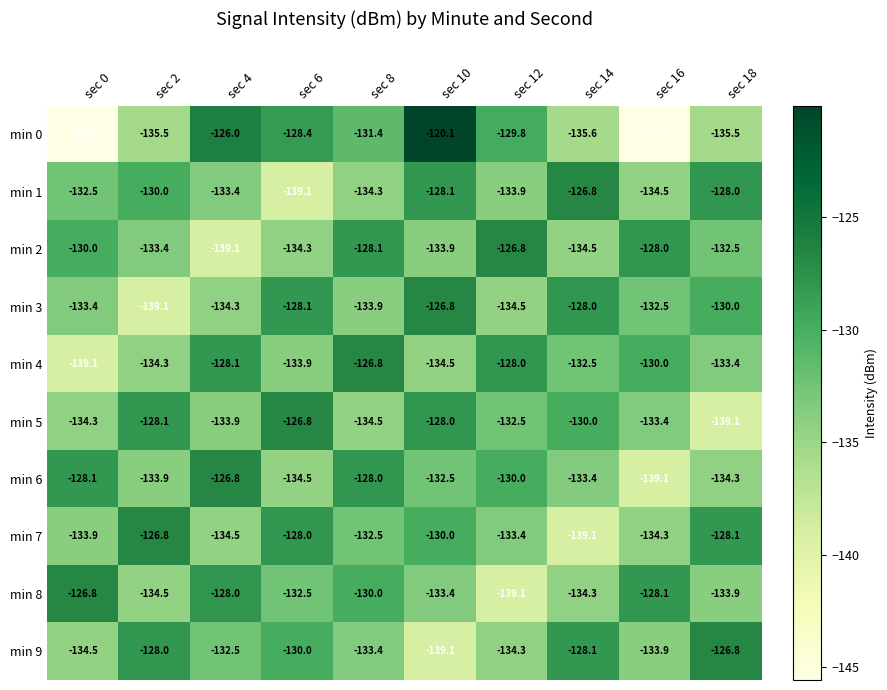

Between sec 4 and sec 16, which series saw the biggest shift?

min 0